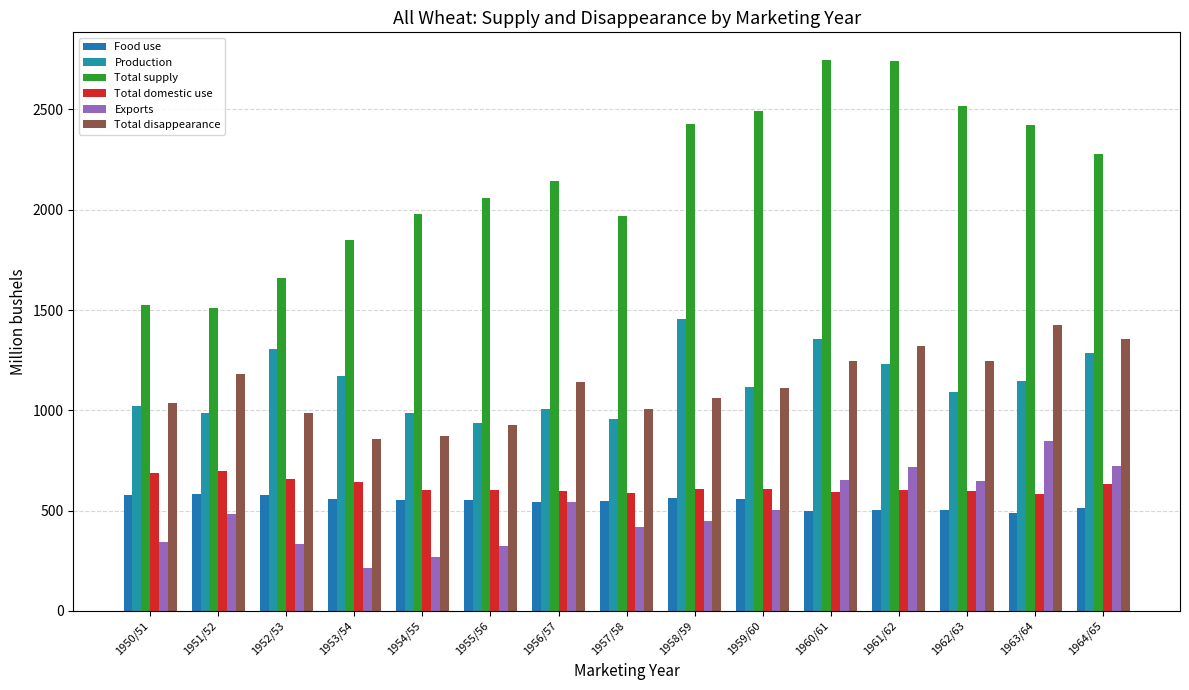

Read the Production value at 1957/58.

956.0